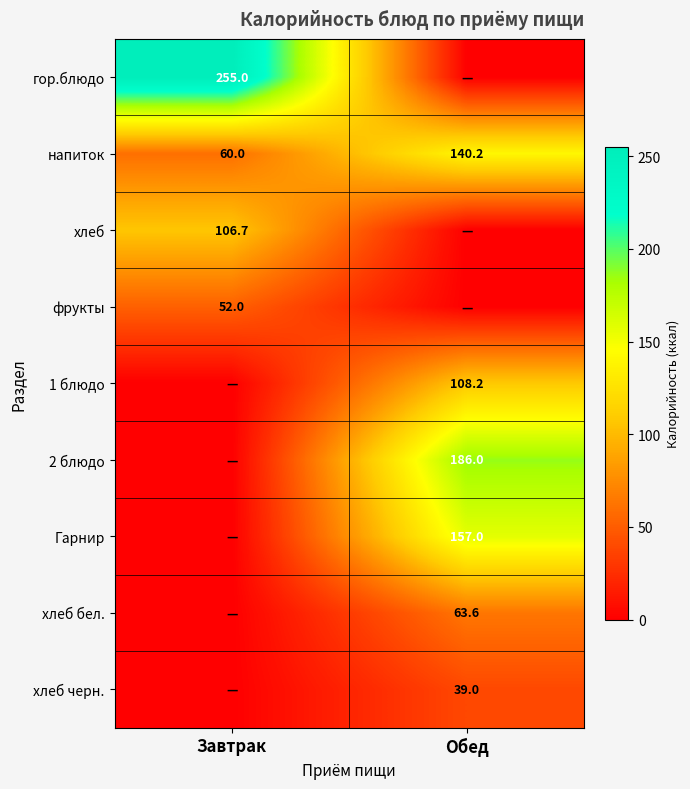

What is the sum of all напиток values?

200.2